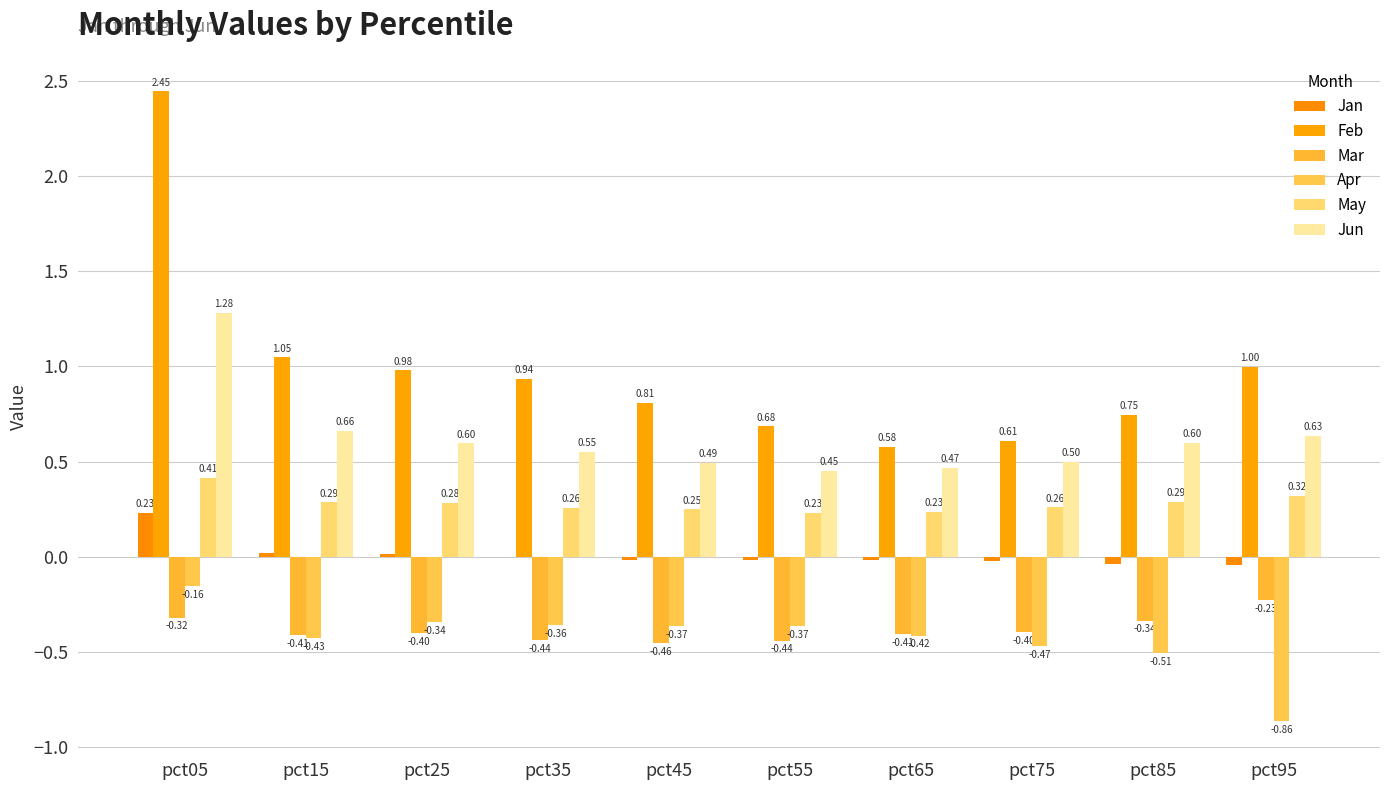

Is the value of Mar at pct15 greater than the value of May at pct25?

No